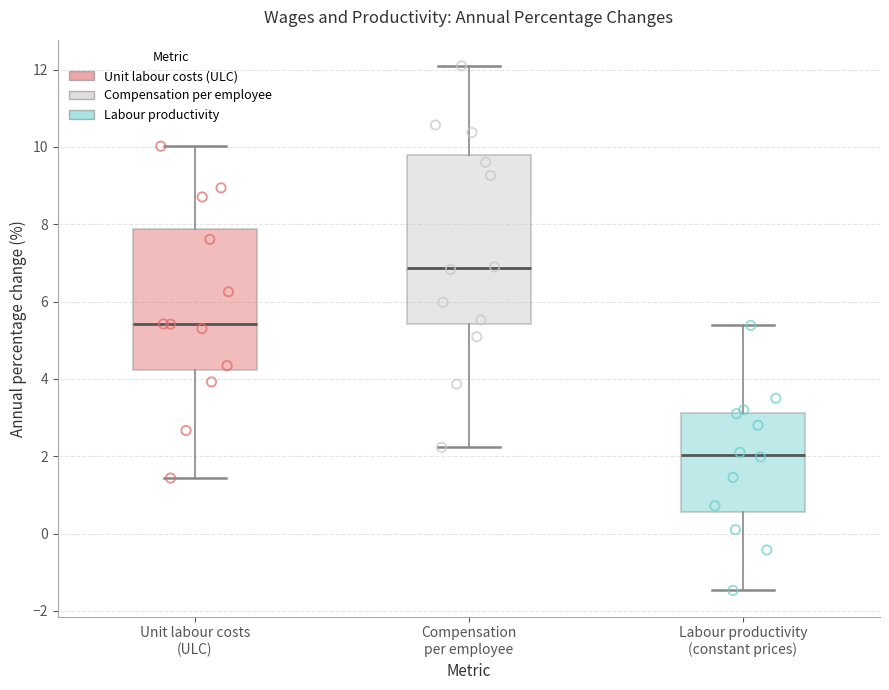

Reading left to right, read every box against the y-axis: the position of its median line, the range the box covers, and the ends of its whiskers. The values are not printed on the chart, so give them approximately, as read against the axis.

Unit labour costs (ULC): median 5.4, box 4.2 to 7.8, whiskers 1.4 to 10.0
Compensation per employee: median 6.8, box 5.4 to 9.8, whiskers 2.2 to 12.0
Labour productivity (constant prices): median 2.0, box 0.6 to 3.2, whiskers -1.4 to 5.4